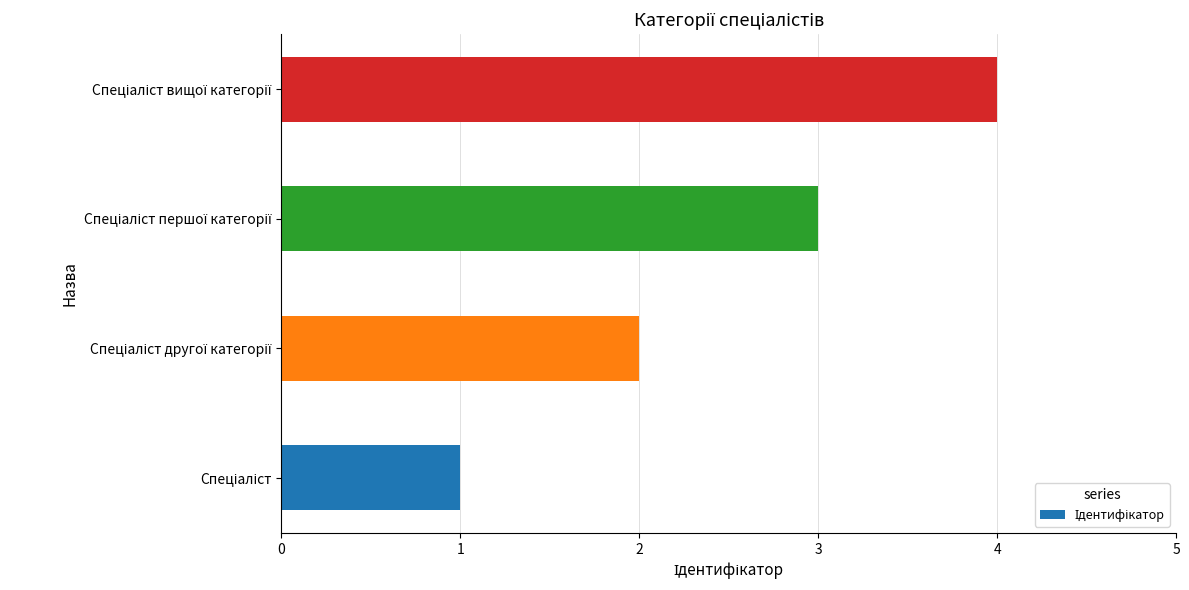

What is the sum of all values?

10